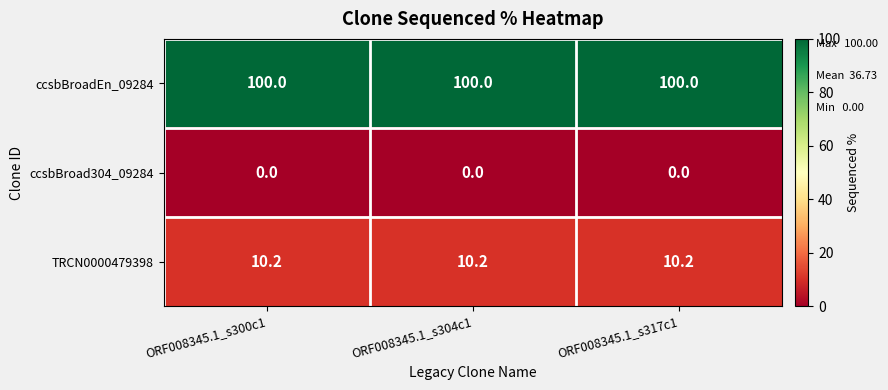

Is it true that ccsbBroadEn_09284 equals 131.0 at ORF008345.1_s304c1?

False